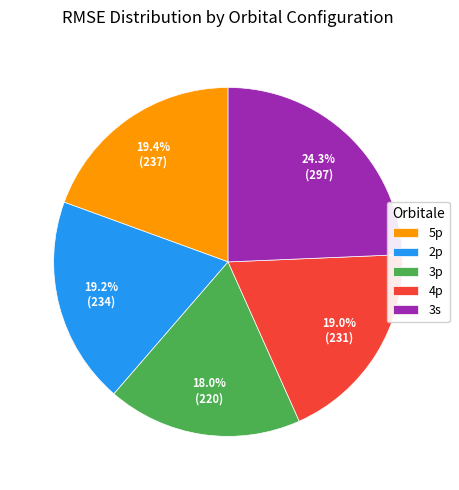

Is the sum of 5p and 3p greater than half?

No